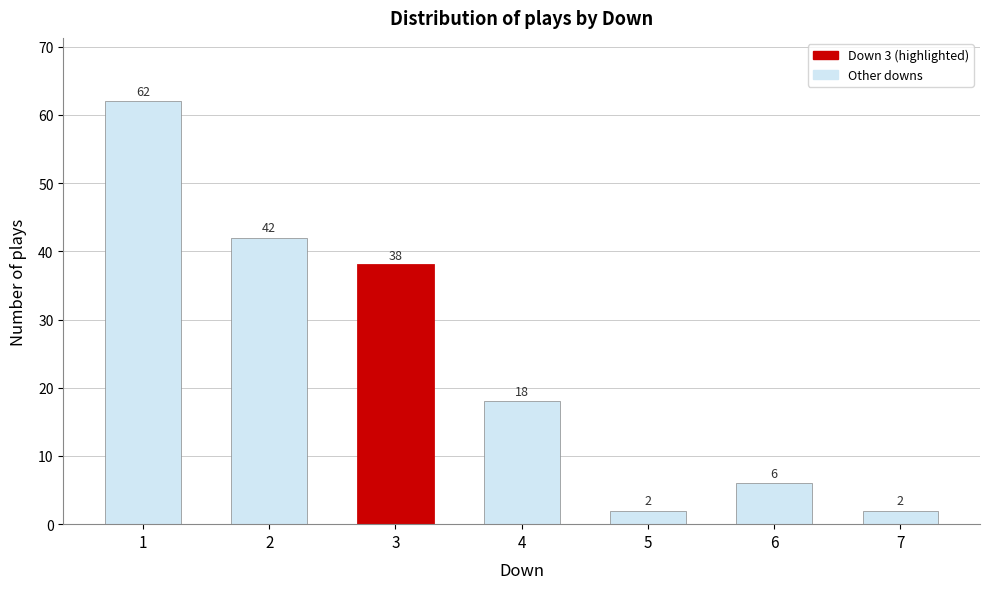

Reading left to right, what are all the values shown in this chart?

1=62	2=42	3=38	4=18	5=2	6=6	7=2